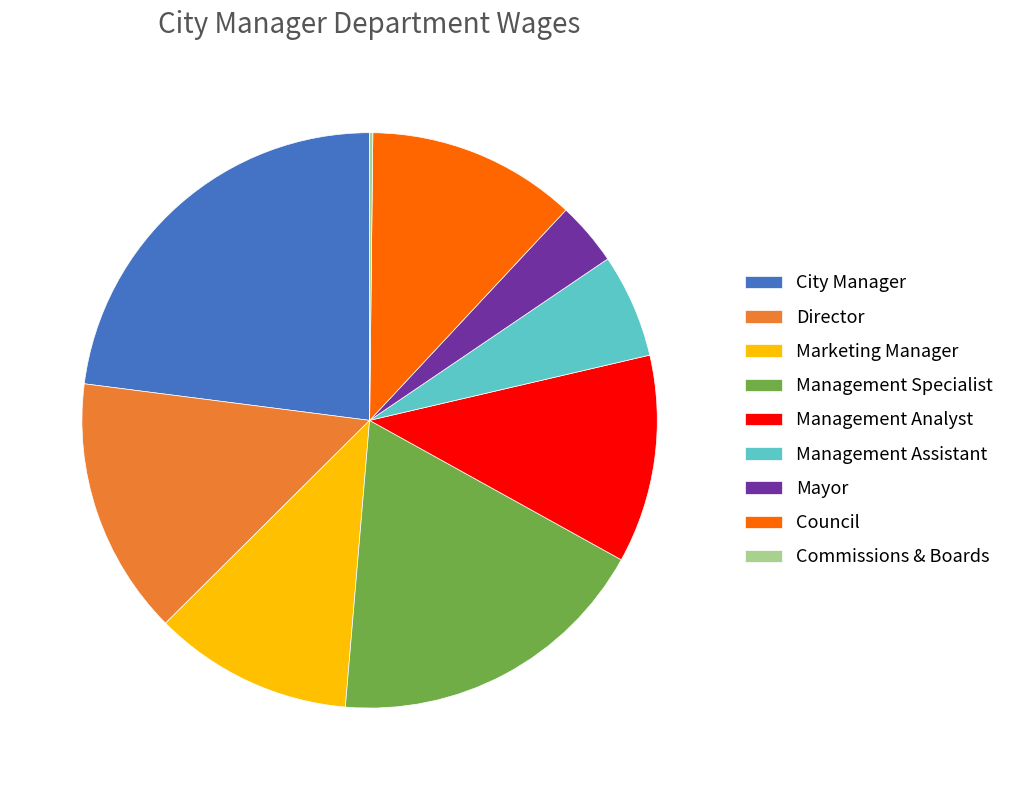

Is Marketing Manager the majority of the pie?

No